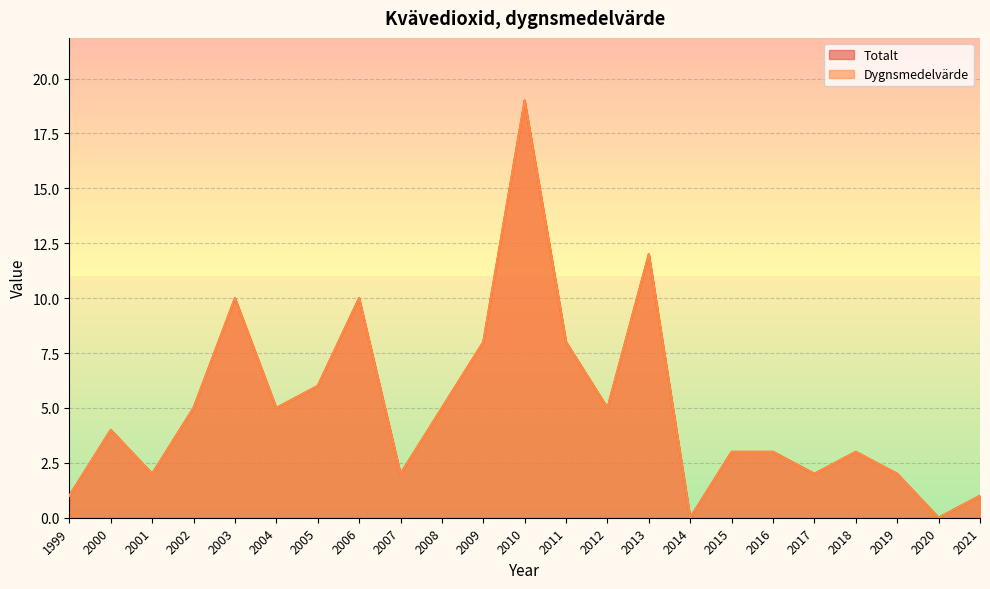

How many interior local peaks does the Dygnsmedelvärde series have?

6